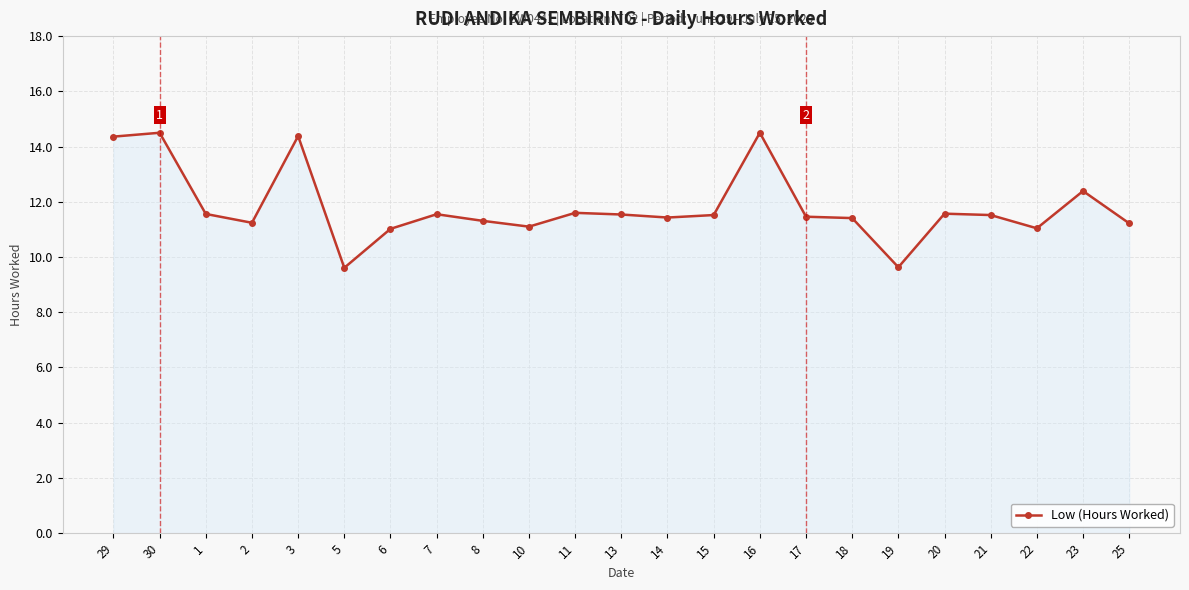

Is it true that the value at 2 is 4.8?

False